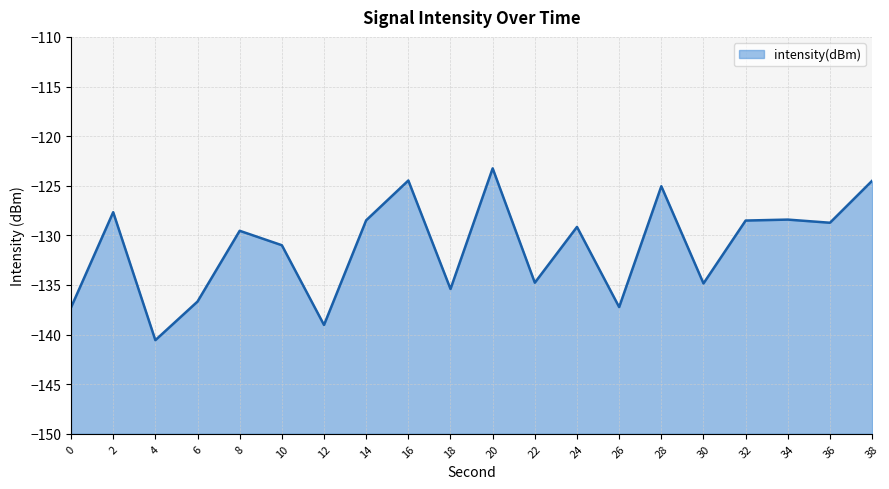

Which category has the lowest value across all series?

4